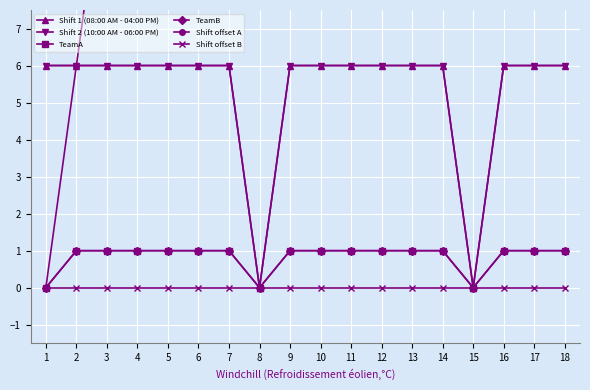

The value of TeamB at 9 is 1. True or false?

True